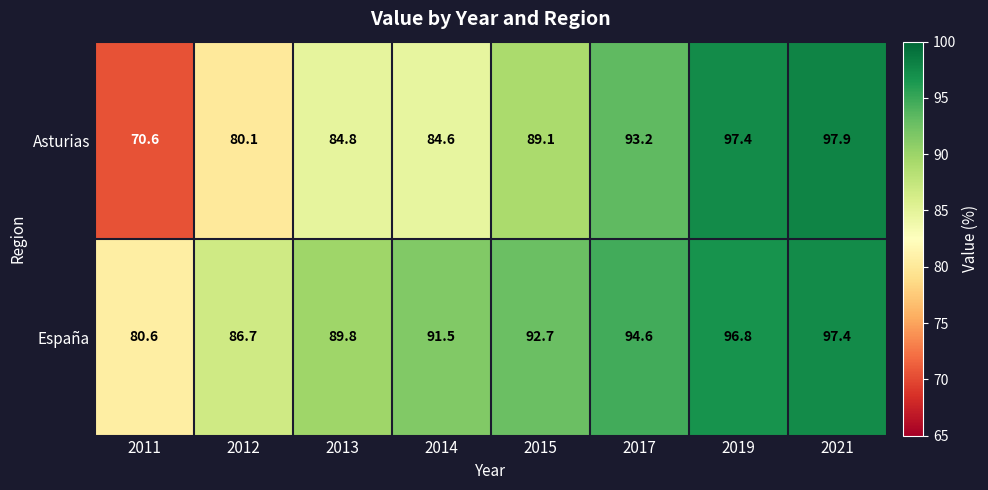

At 2013, list the series in order from largest to smallest.

España, Asturias